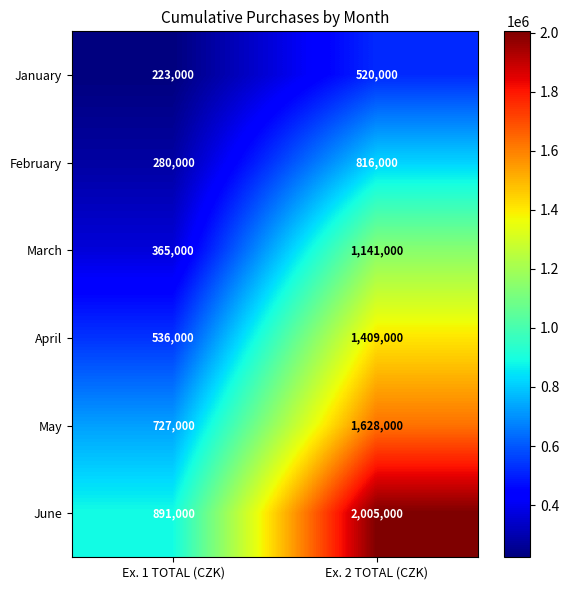

What is the difference between the February values at Ex. 1 TOTAL (CZK) and Ex. 2 TOTAL (CZK)?

536000